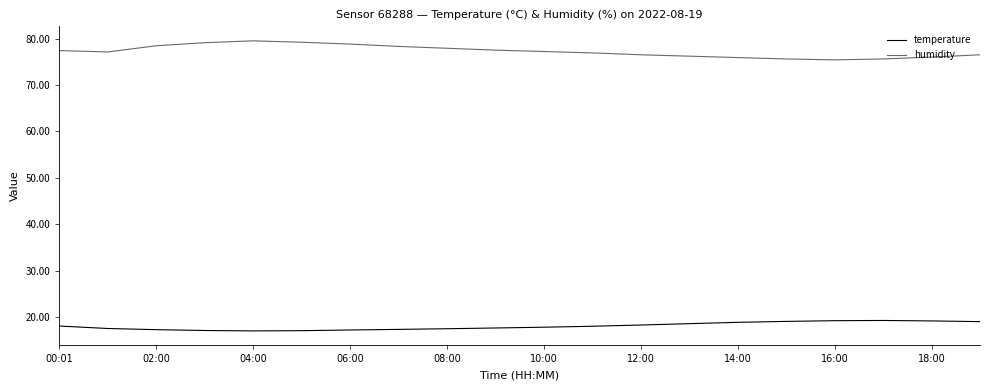

What is the maximum value shown in the chart?

79.5